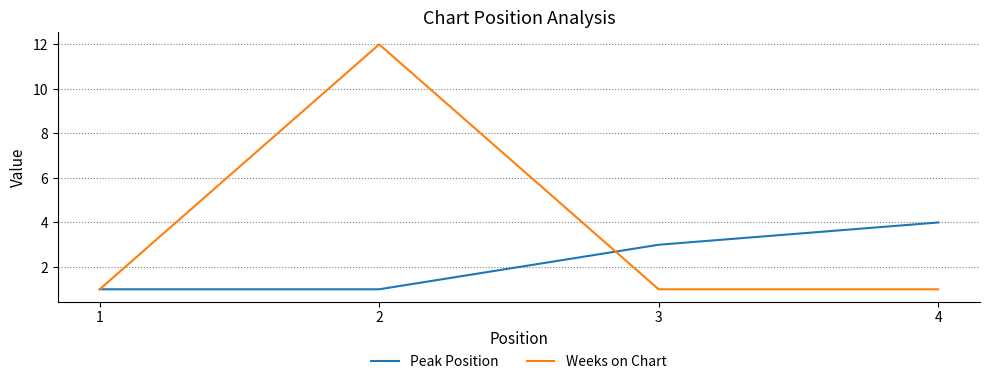

What is the average value of the Weeks on Chart series?

4